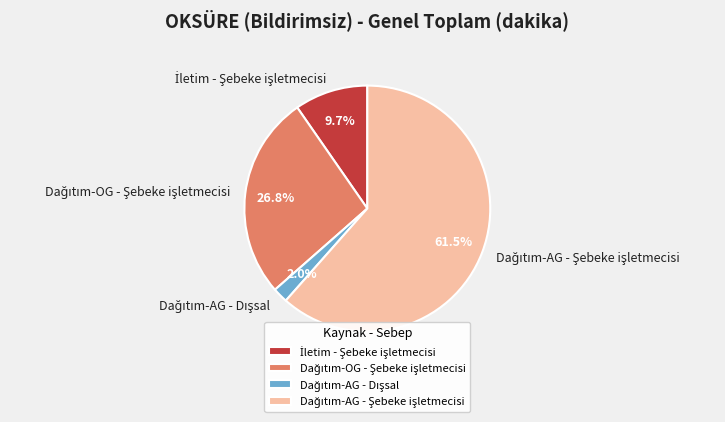

Is there any slice that represents more than half of the pie?

Yes